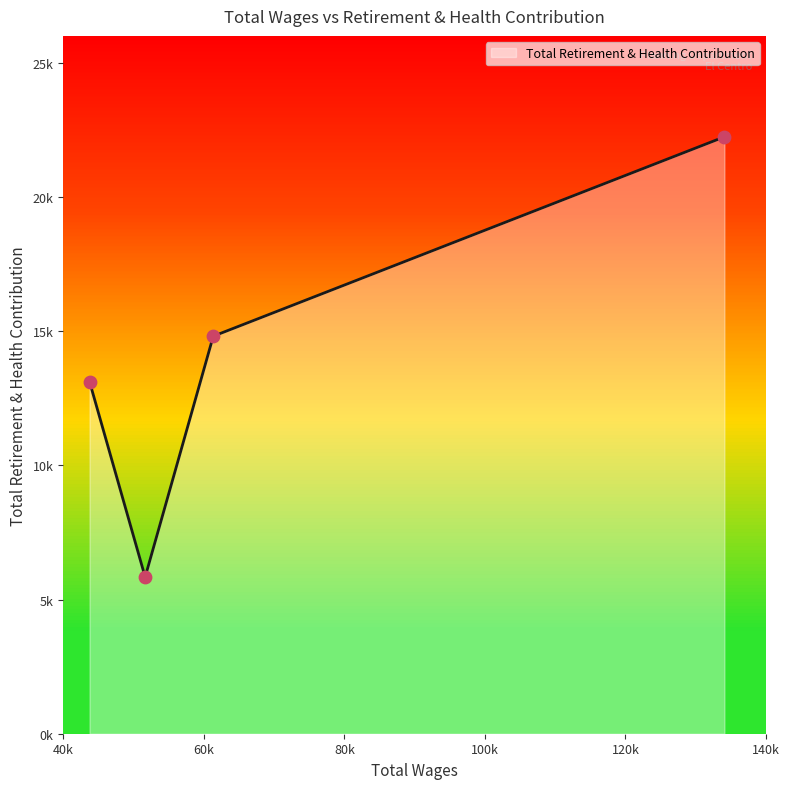

Approximately how many times larger is the value at 43757.0 compared to 134071.0?

0.6